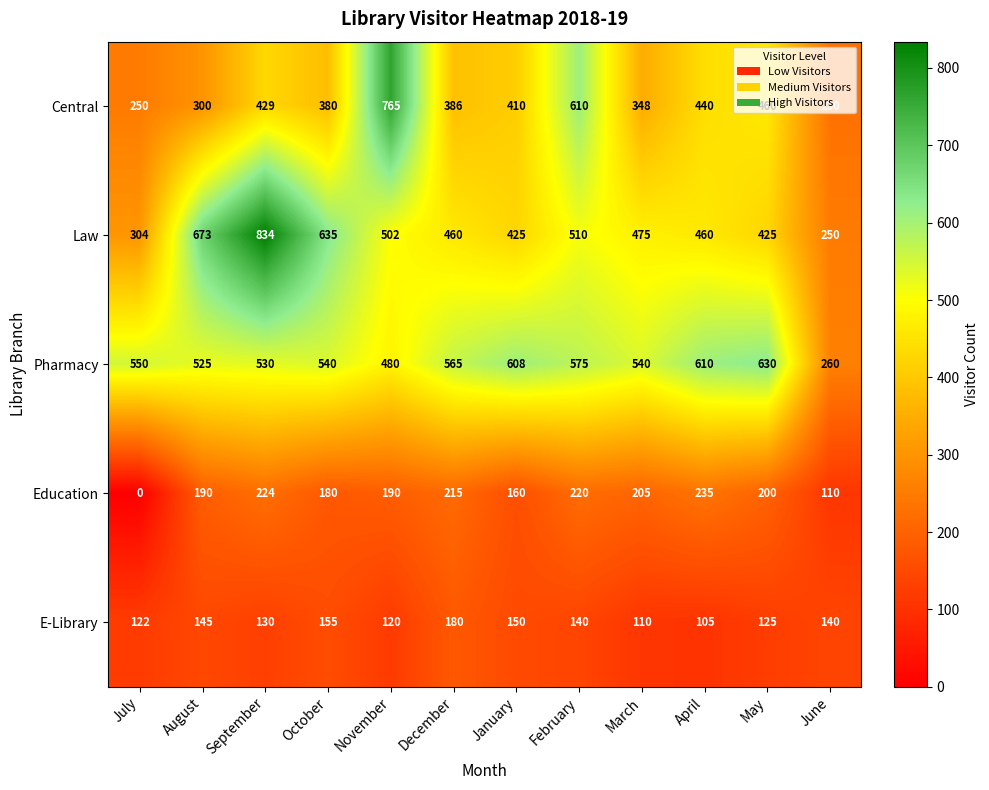

What is the total value across all series at January?

1753